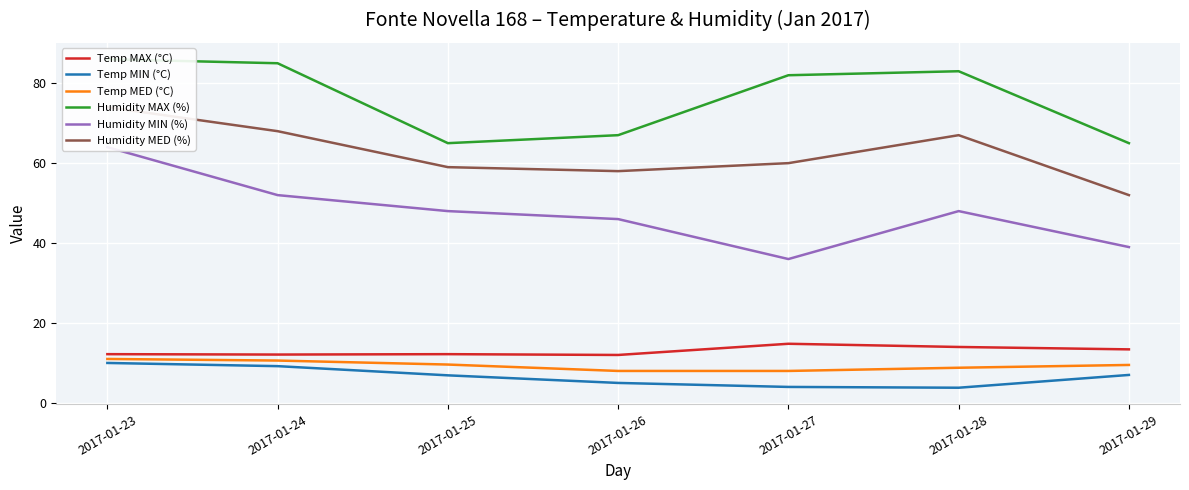

Rank the series at 2017-01-23 from lowest to highest value.

Temp MIN (°C), Temp MED (°C), Temp MAX (°C), Humidity MIN (%), Humidity MED (%), Humidity MAX (%)